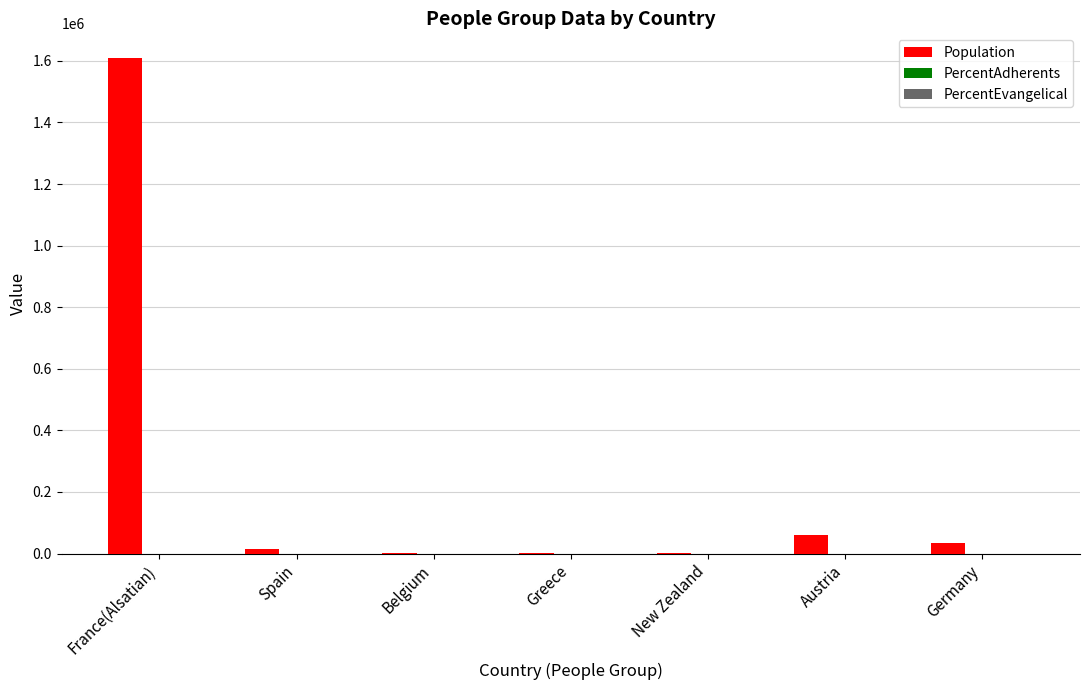

Which label corresponds to the largest value in the chart?

France(Alsatian)